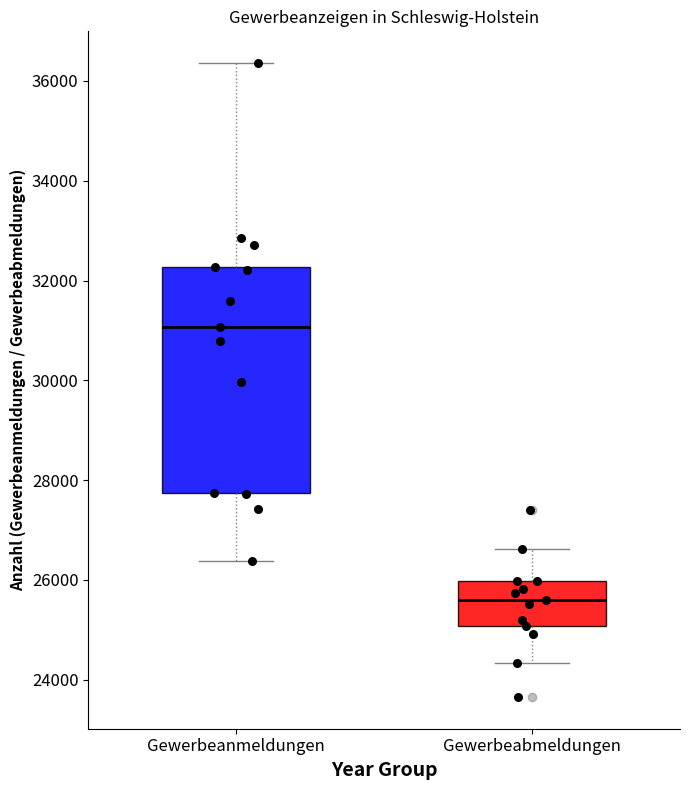

Which box is the tallest, from its lower edge to its upper edge?

Gewerbeanmeldungen